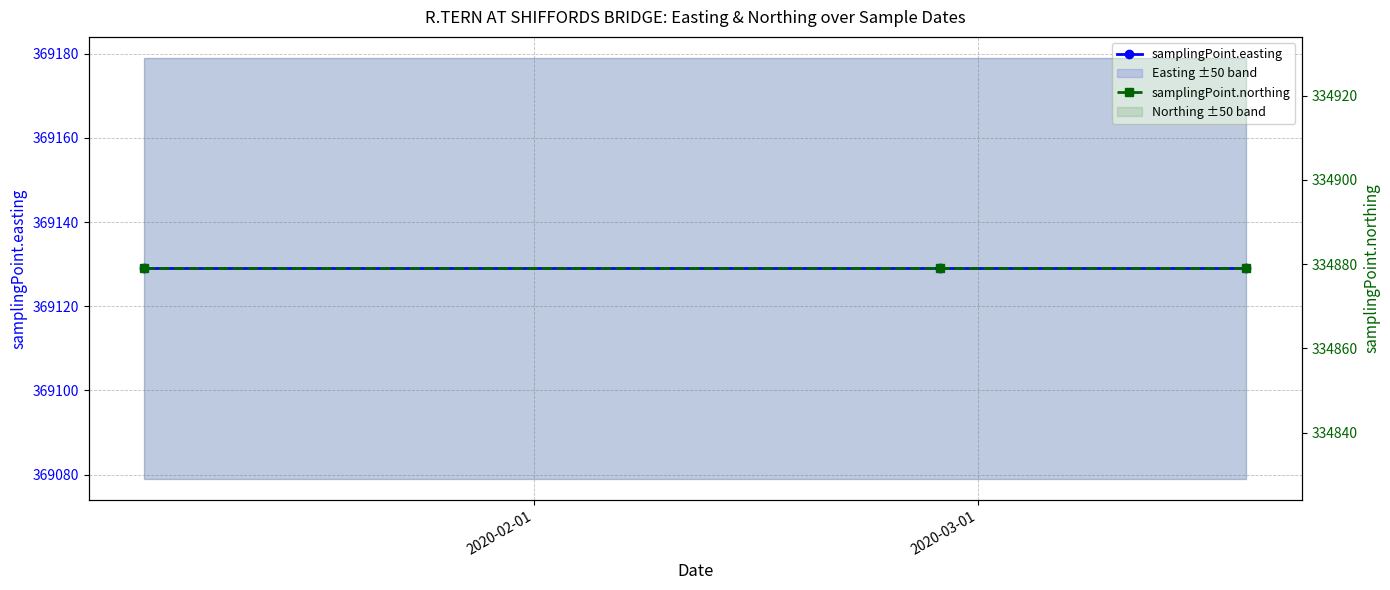

Reading right to left, what are all the values shown in this chart?

samplingPoint.easting: 369129	369129	369129
samplingPoint.northing: 334879	334879	334879